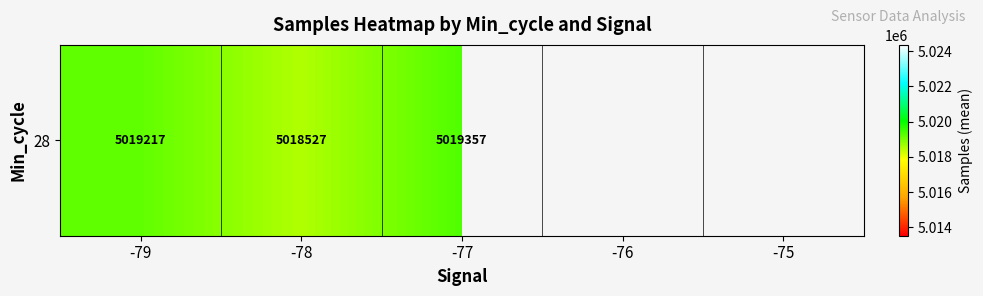

Between -75 and -79, which is larger?

-79